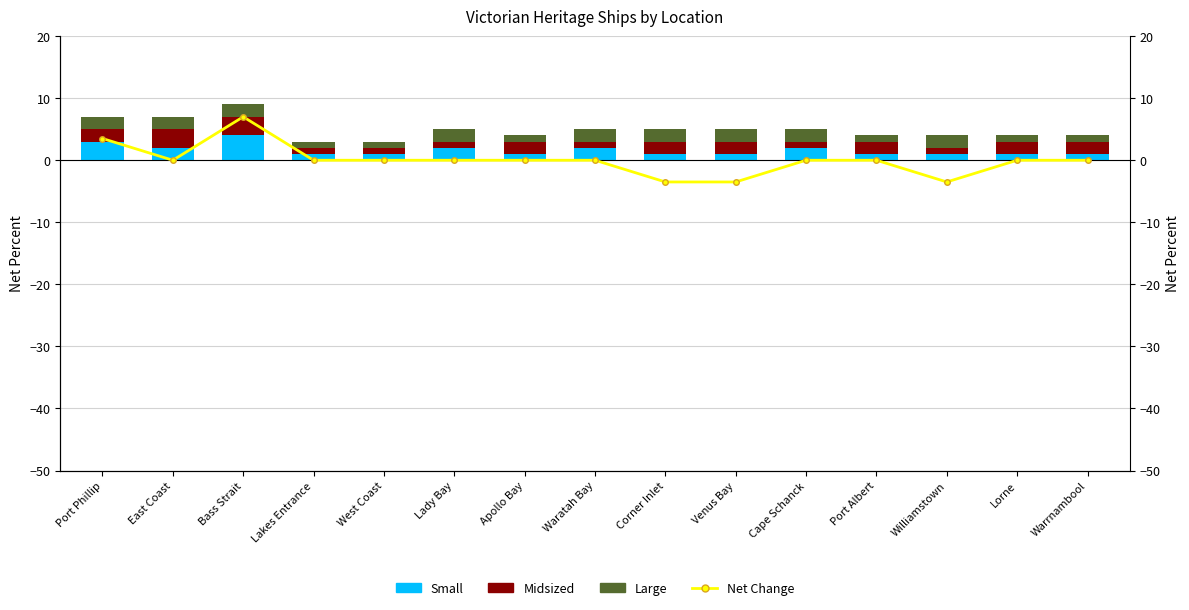

What is the value of the Net Change bar at the 1st from the left?

3.5